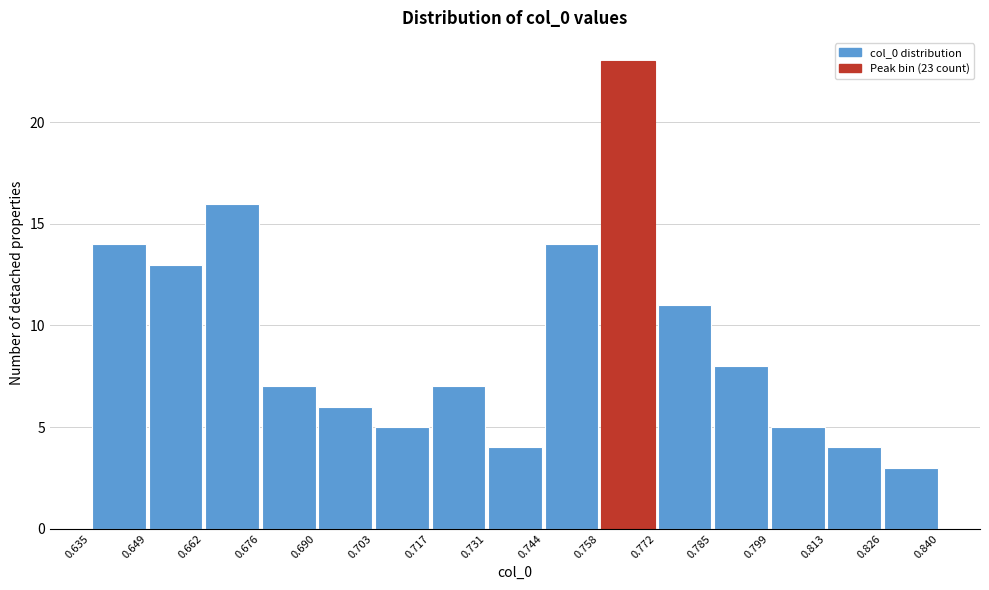

Over which range of the x-axis is the bar tallest?

0.758 to 0.772